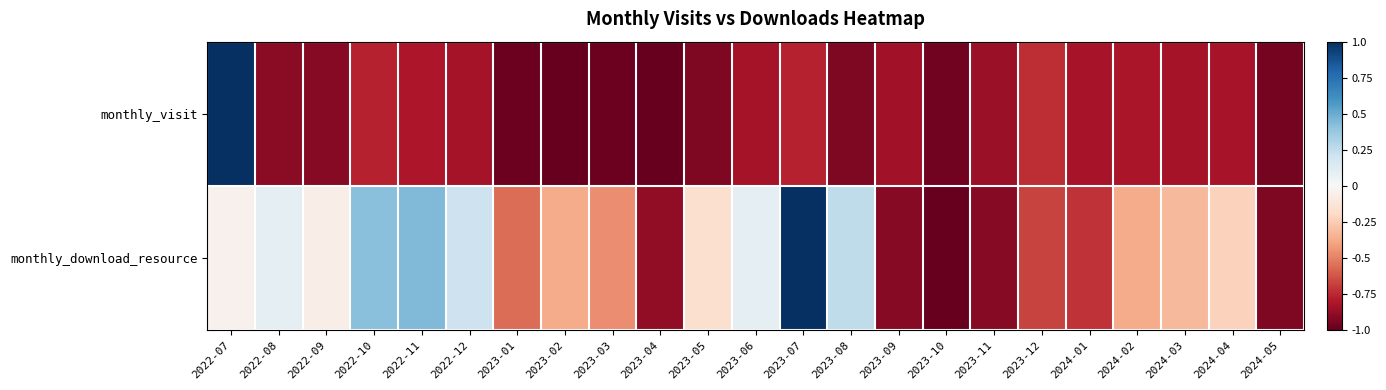

Reading left to right, transcribe all the data shown in this chart.

monthly_visit: 2022-07=1.0	2022-08=-0.9	2022-09=-0.9	2022-10=-0.8	2022-11=-0.8	2022-12=-0.8	2023-01=-1.0	2023-02=-1.0	2023-03=-1.0	2023-04=-1.0	2023-05=-0.9	2023-06=-0.8	2023-07=-0.8	2023-08=-0.9	2023-09=-0.8	2023-10=-1.0	2023-11=-0.9	2023-12=-0.7	2024-01=-0.8	2024-02=-0.8	2024-03=-0.8	2024-04=-0.8	2024-05=-1.0
monthly_download_resource: 2022-07=-0.0	2022-08=0.1	2022-09=-0.1	2022-10=0.4	2022-11=0.4	2022-12=0.2	2023-01=-0.6	2023-02=-0.4	2023-03=-0.5	2023-04=-0.9	2023-05=-0.2	2023-06=0.1	2023-07=1.0	2023-08=0.3	2023-09=-0.9	2023-10=-1.0	2023-11=-0.9	2023-12=-0.7	2024-01=-0.7	2024-02=-0.4	2024-03=-0.3	2024-04=-0.2	2024-05=-0.9